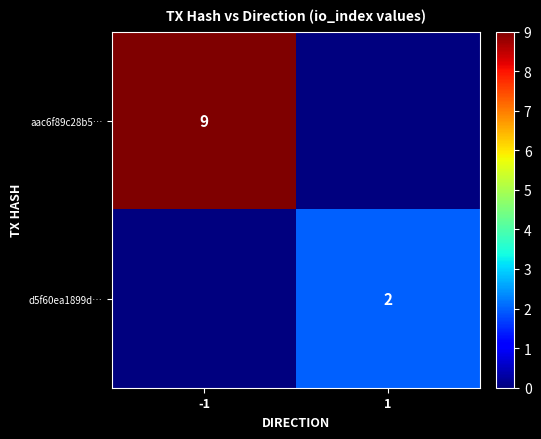

True or false: d5f60ea1899d… has a value of 2 at 1.

True